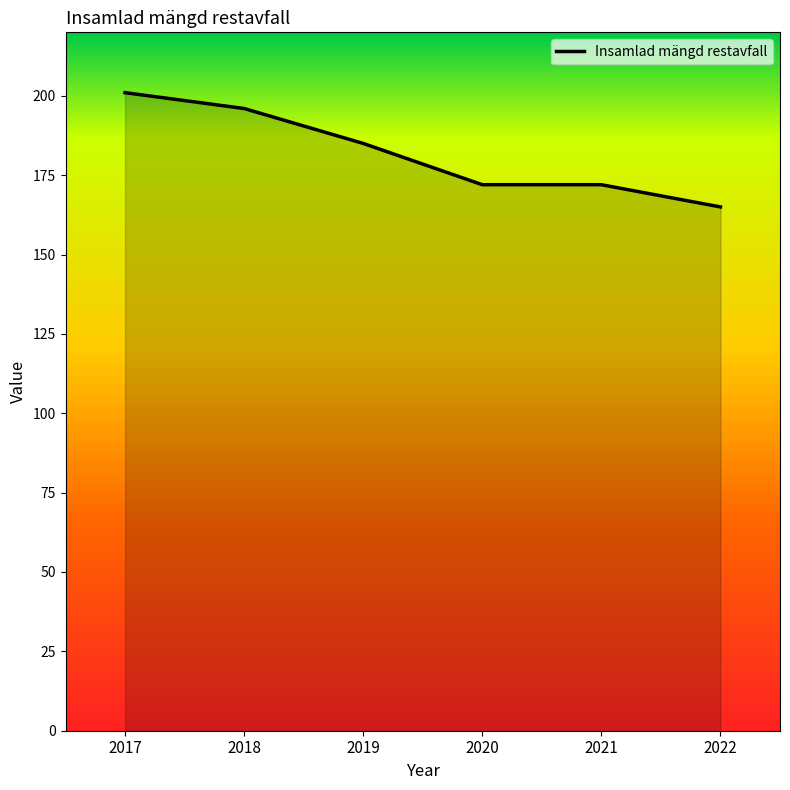

What is the difference between the second highest and minimum values?

31